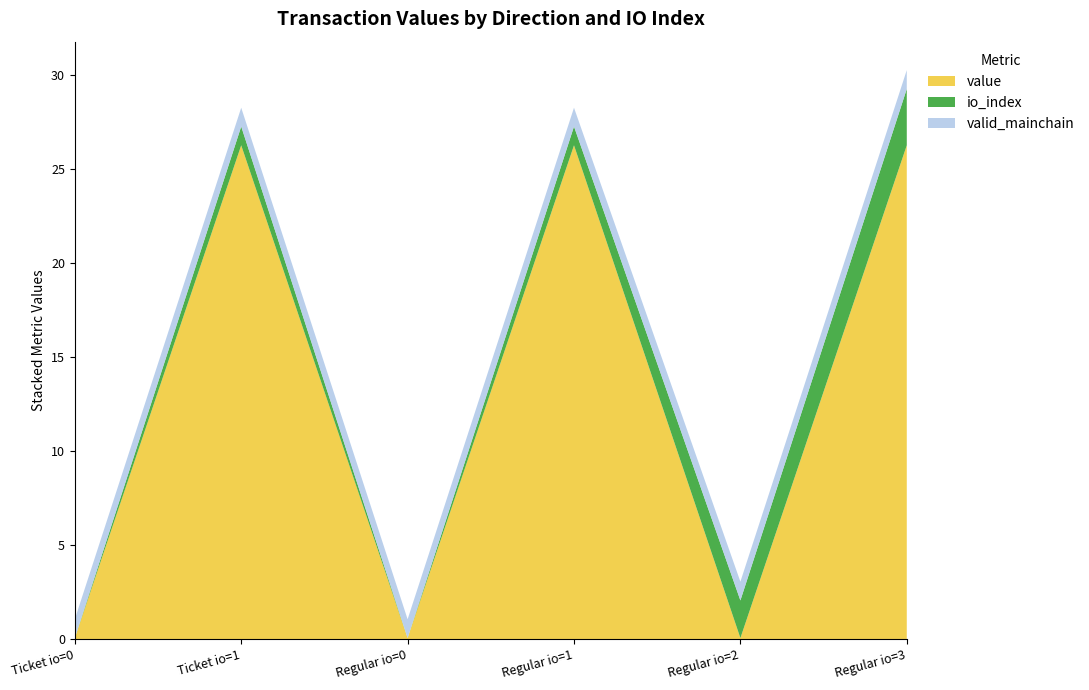

Reading left to right, extract all data points from this chart.

value: -1 (io_index=0)=0.1	-1 (io_index=1)=26.3	1 (io_index=0)=0.1	1 (io_index=1)=26.3	1 (io_index=2)=0.1	1 (io_index=3)=26.3
valid_mainchain: -1 (io_index=0)=1.0	-1 (io_index=1)=1.0	1 (io_index=0)=1.0	1 (io_index=1)=1.0	1 (io_index=2)=1.0	1 (io_index=3)=1.0
io_index: -1 (io_index=0)=0.0	-1 (io_index=1)=1.0	1 (io_index=0)=0.0	1 (io_index=1)=1.0	1 (io_index=2)=2.0	1 (io_index=3)=3.0